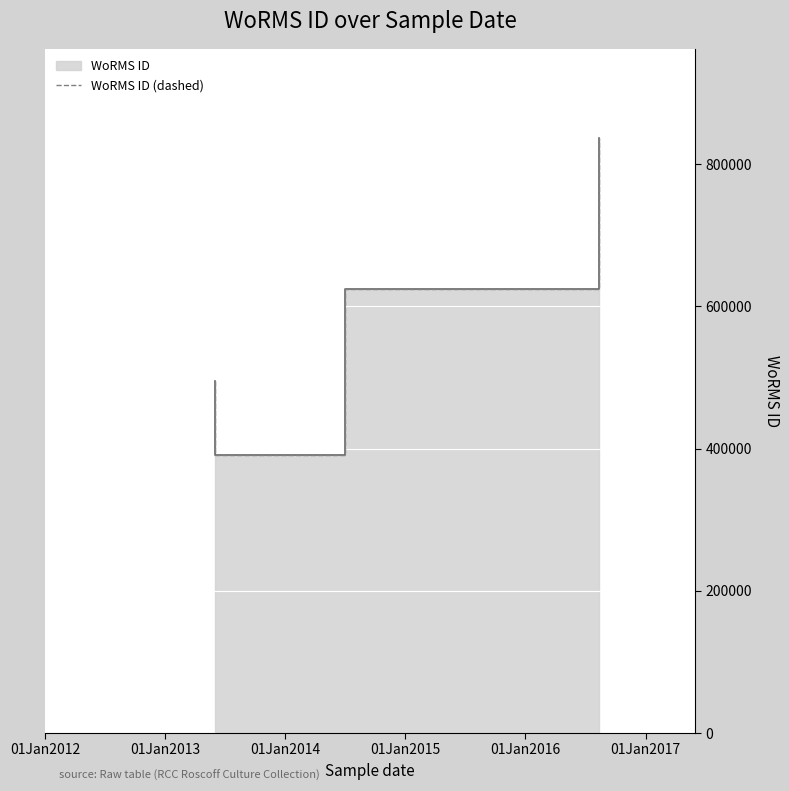

Reading left to right, extract all data points from this chart.

495804	391509	624513	837075